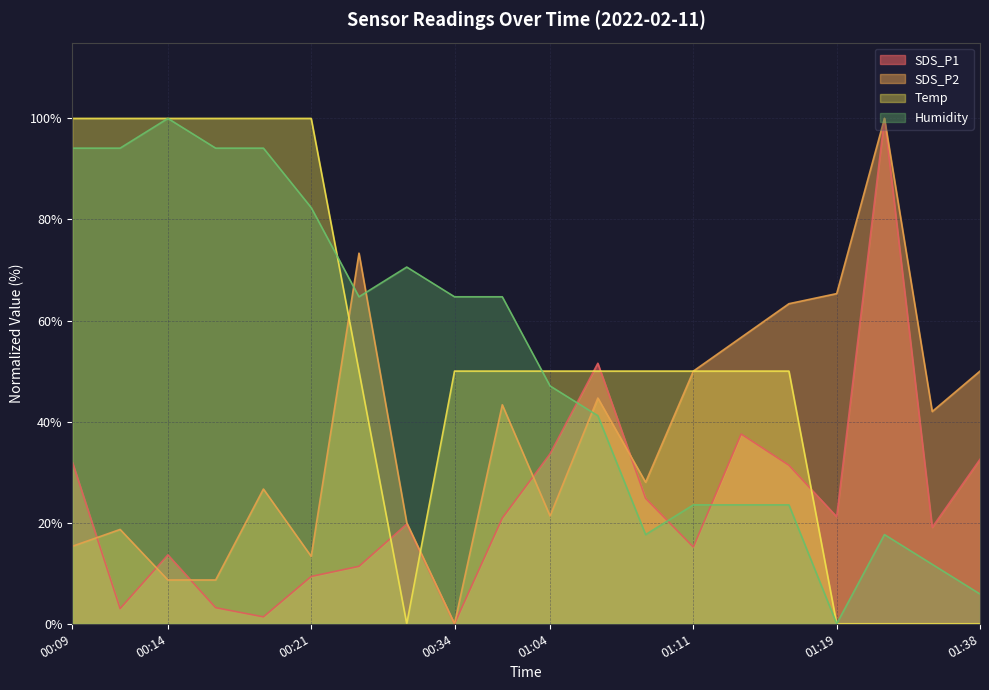

How many lines are shown in the chart?

4